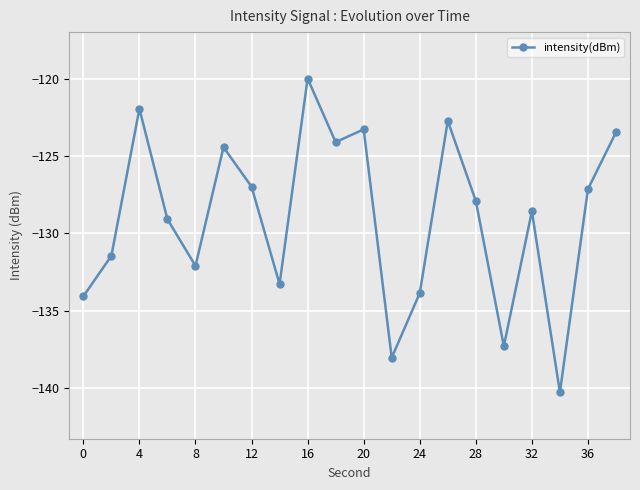

Is this an area chart (filled region under the line)?

No